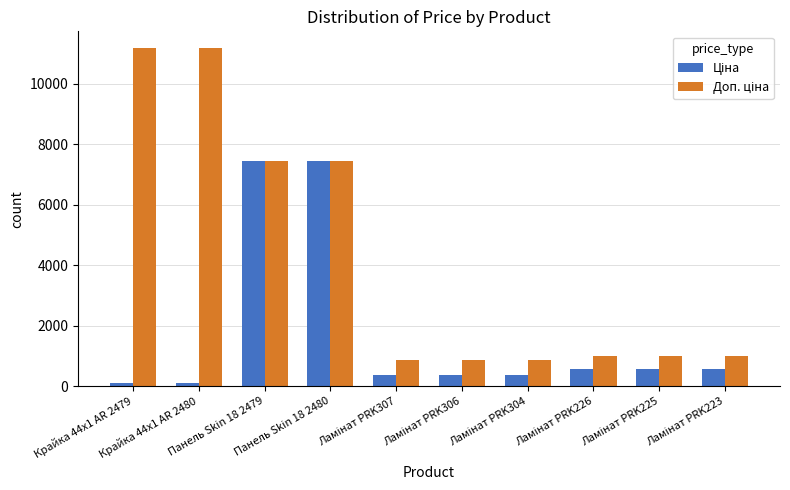

What is the greatest value displayed?

11182.0